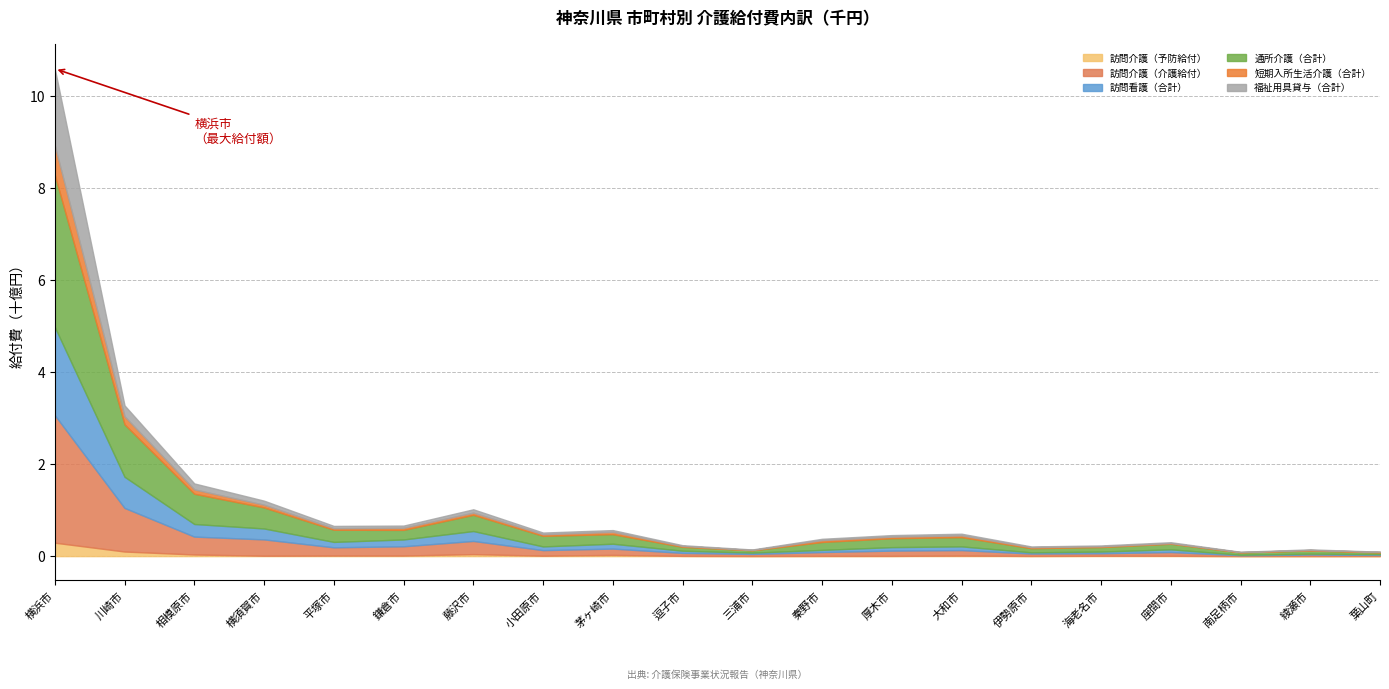

What is the average value of the 訪問看護（合計） series?

211076138